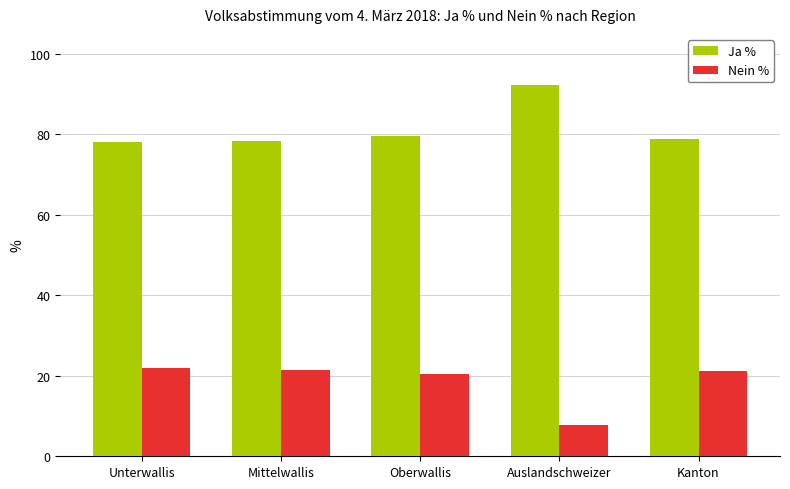

What is the value of the Ja % bar at the 3rd from the left?

79.6